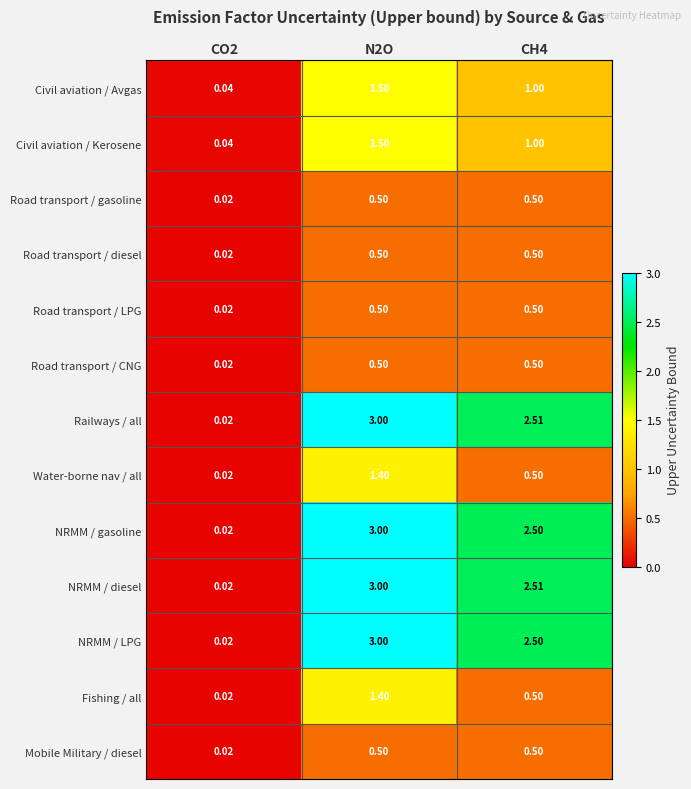

Is the value of Road transport / LPG at CO2 greater than the value of Road transport / diesel at N2O?

No